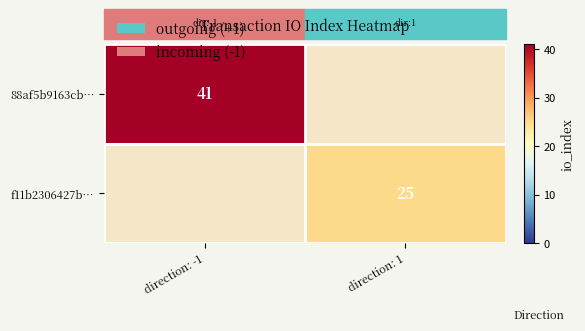

What is the smallest value displayed?

25.0